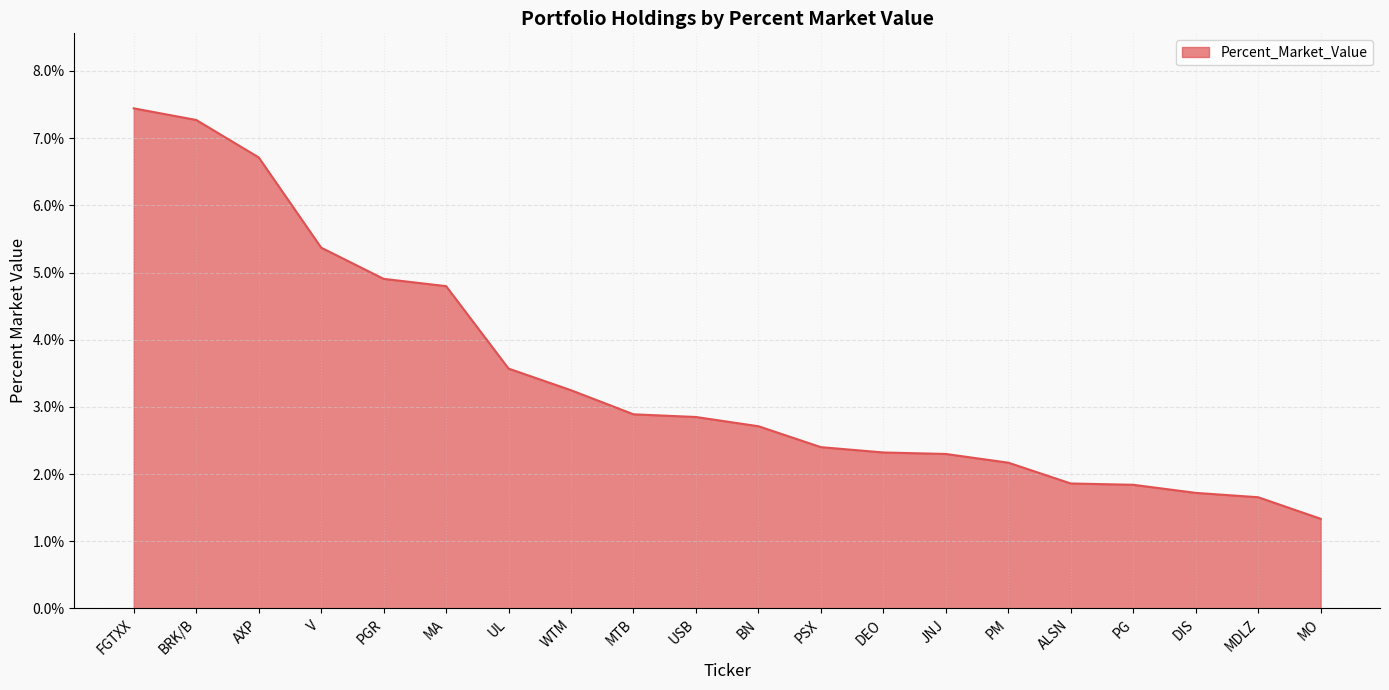

List the labels in order of value, largest first.

FGTXX, BRK/B, AXP, V, PGR, MA, UL, WTM, MTB, USB, BN, PSX, DEO, JNJ, PM, ALSN, PG, DIS, MDLZ, MO